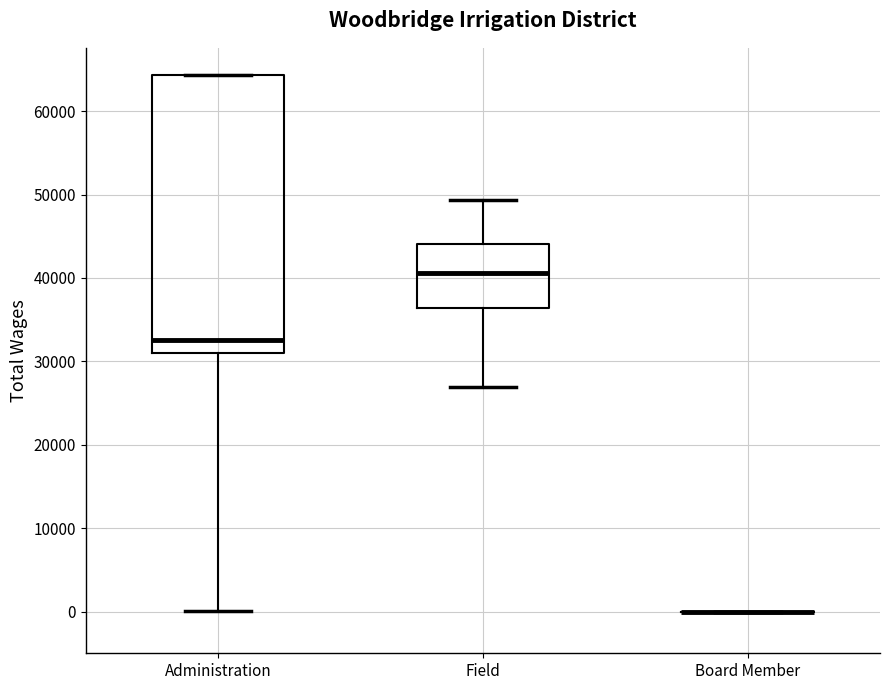

Where is the upper edge of the box for Administration on the y-axis? The values are not printed on the chart, so give them approximately, as read against the axis.

64000